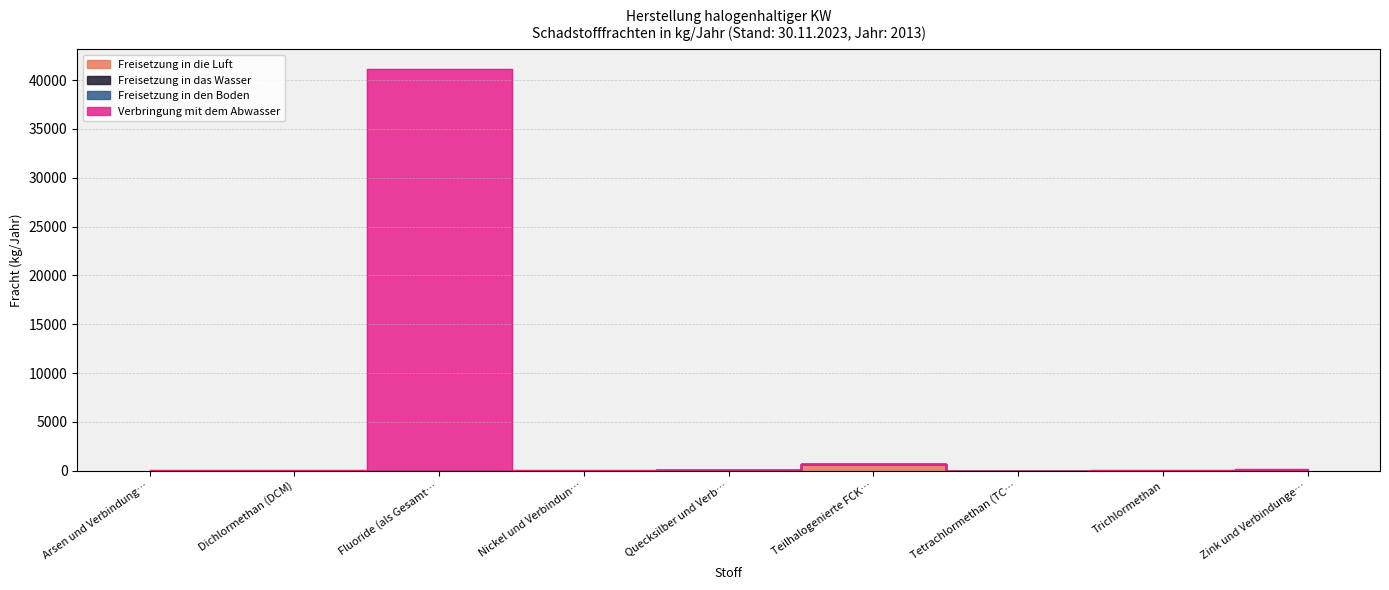

At which category does Verbringung mit dem Abwasser reach its first local valley?

Dichlormethan (DCM)